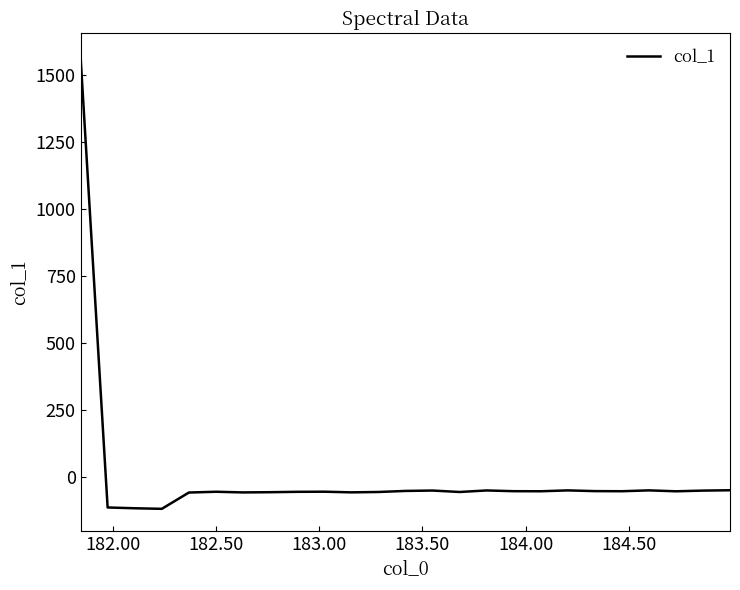

What is the maximum value shown in the chart?

1571.7